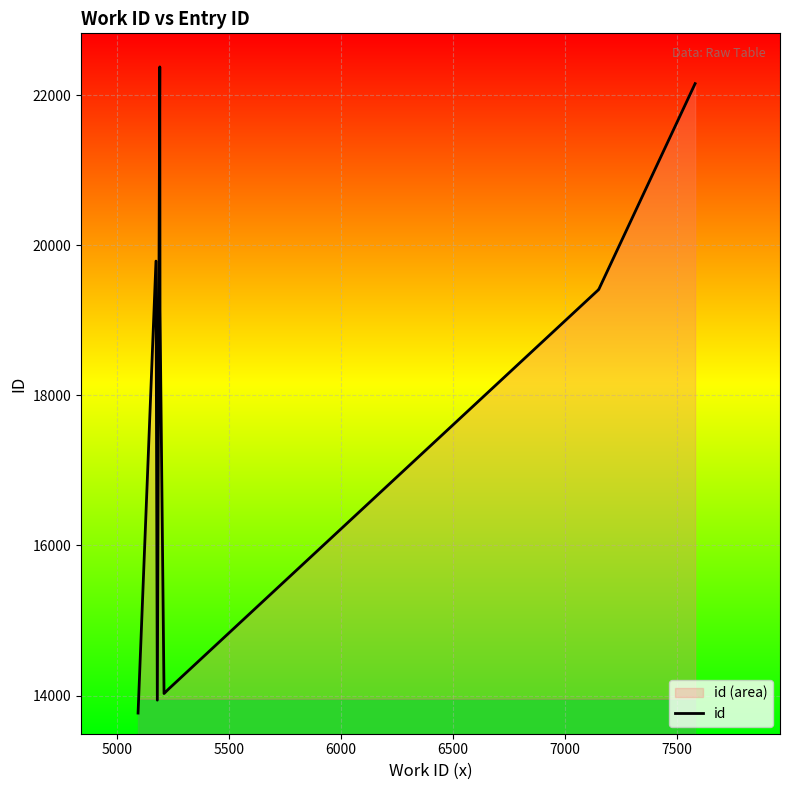

What is the difference between the maximum and minimum values?

8612